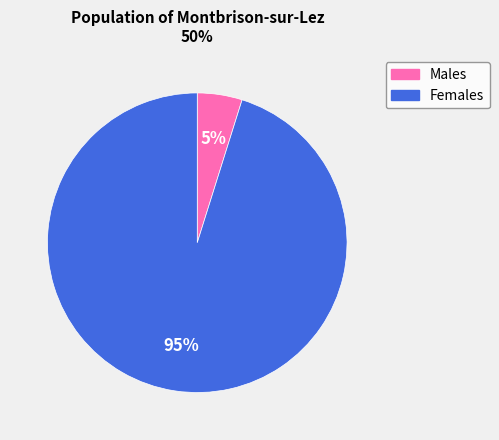

Which has a higher value, Males or Females?

Females